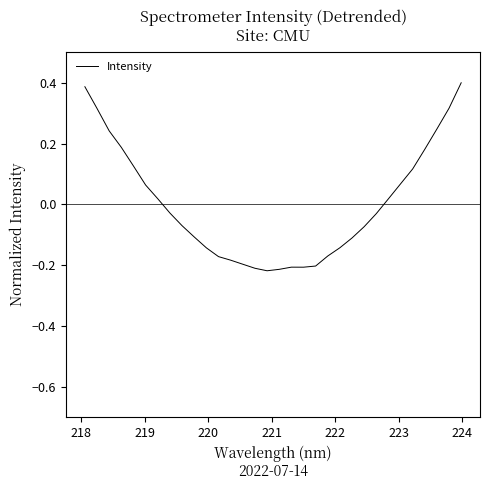

What is the difference between the maximum and minimum values?

0.6